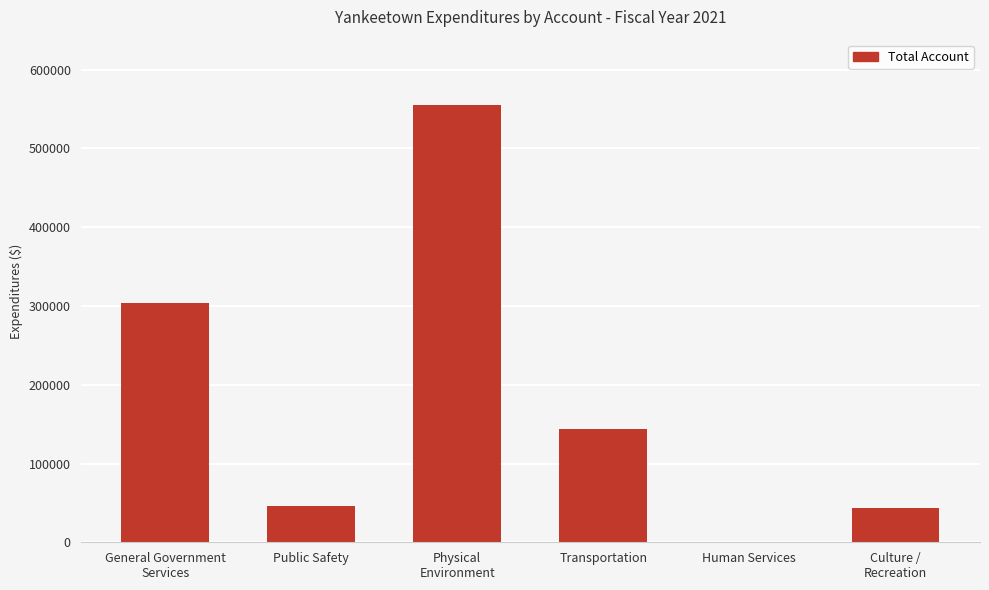

What is the greatest value displayed?

554833